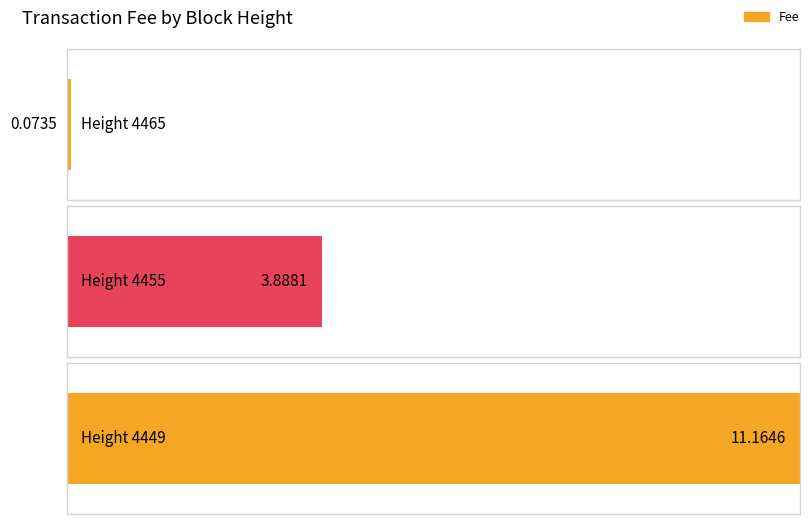

Rank the categories by value from lowest to highest.

4465, 4455, 4449